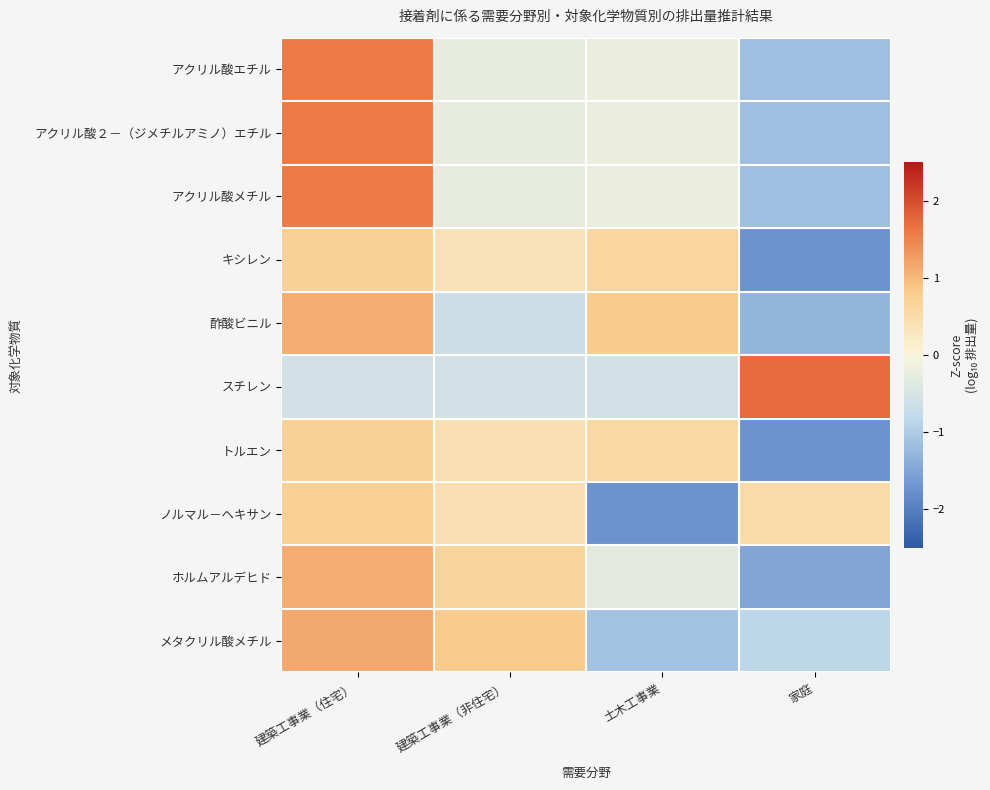

What is the total value across all series at 家庭?

-8.3